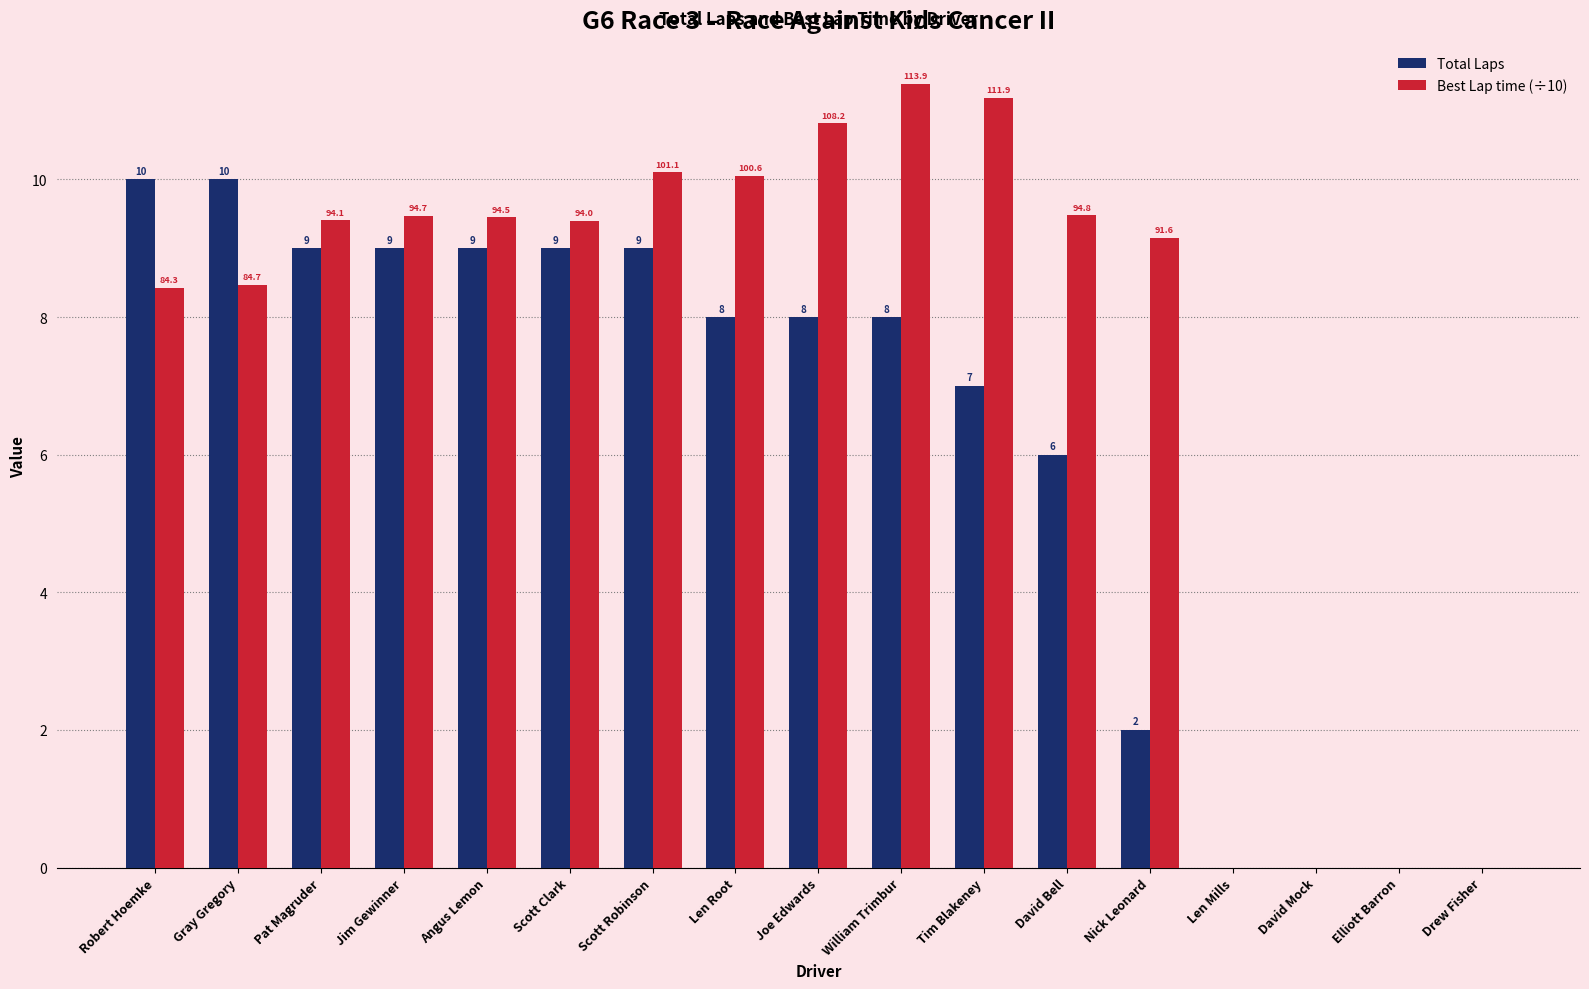

Which label corresponds to the largest value in the chart?

William Trimbur